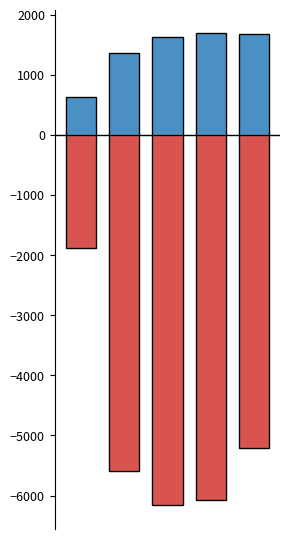

At which category does the chart reach its peak across all series?

3